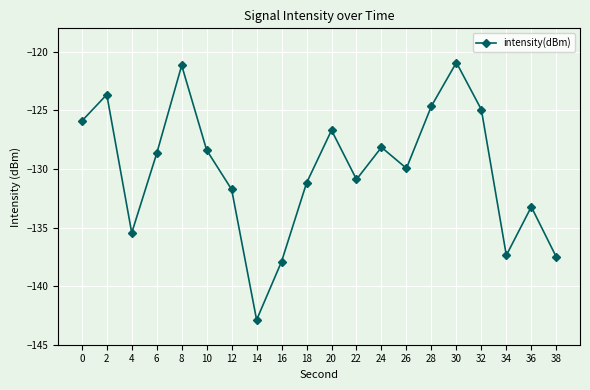

What is the difference between the maximum and minimum values?

22.0